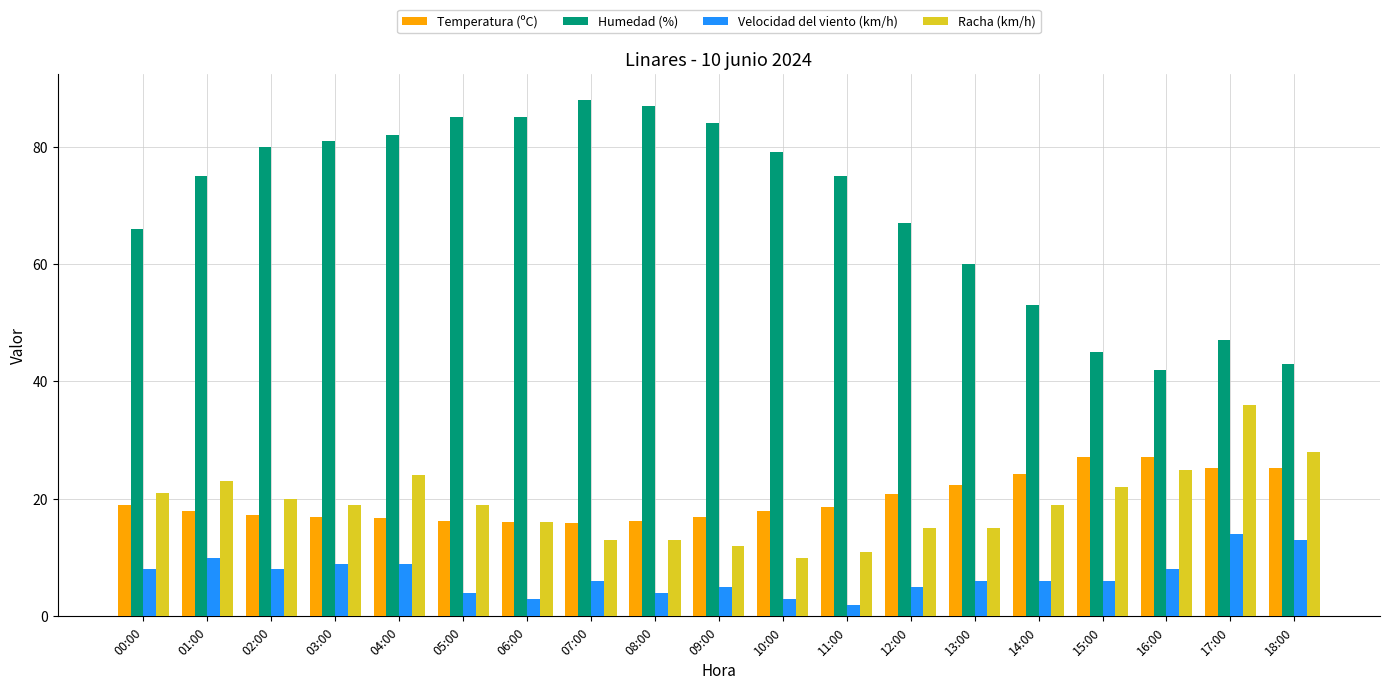

What is the label of the 1st bar from the right?

18:00